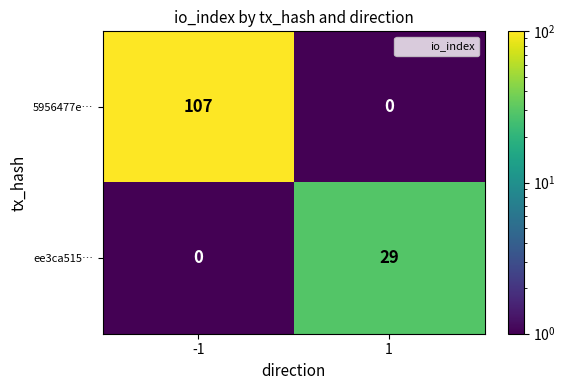

What is the minimum value shown in the chart?

0